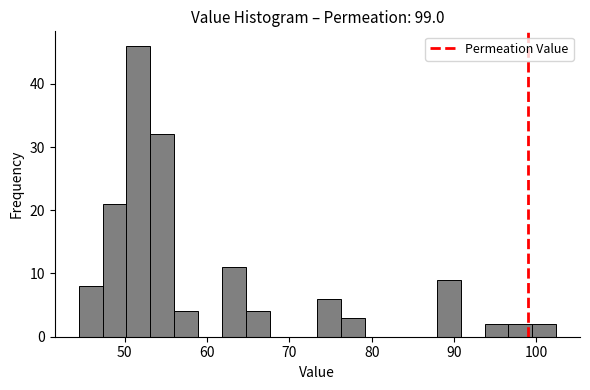

Around what value on the x-axis is the tallest bar? Give the approximate position of its centre, as read against the axis.

52